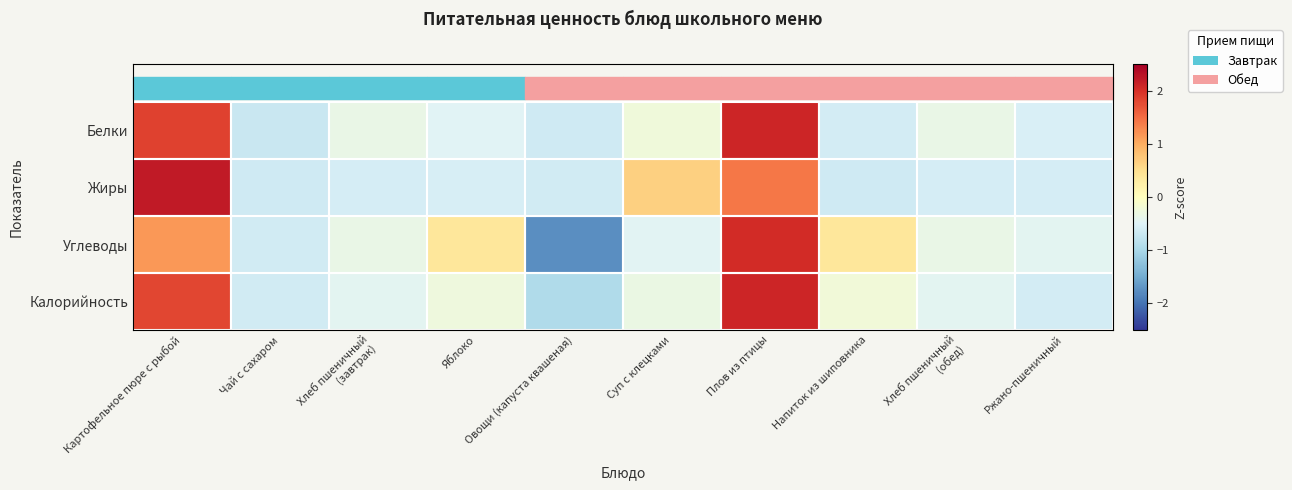

At which category does the chart reach its peak across all series?

Картофельное пюре с рыбой